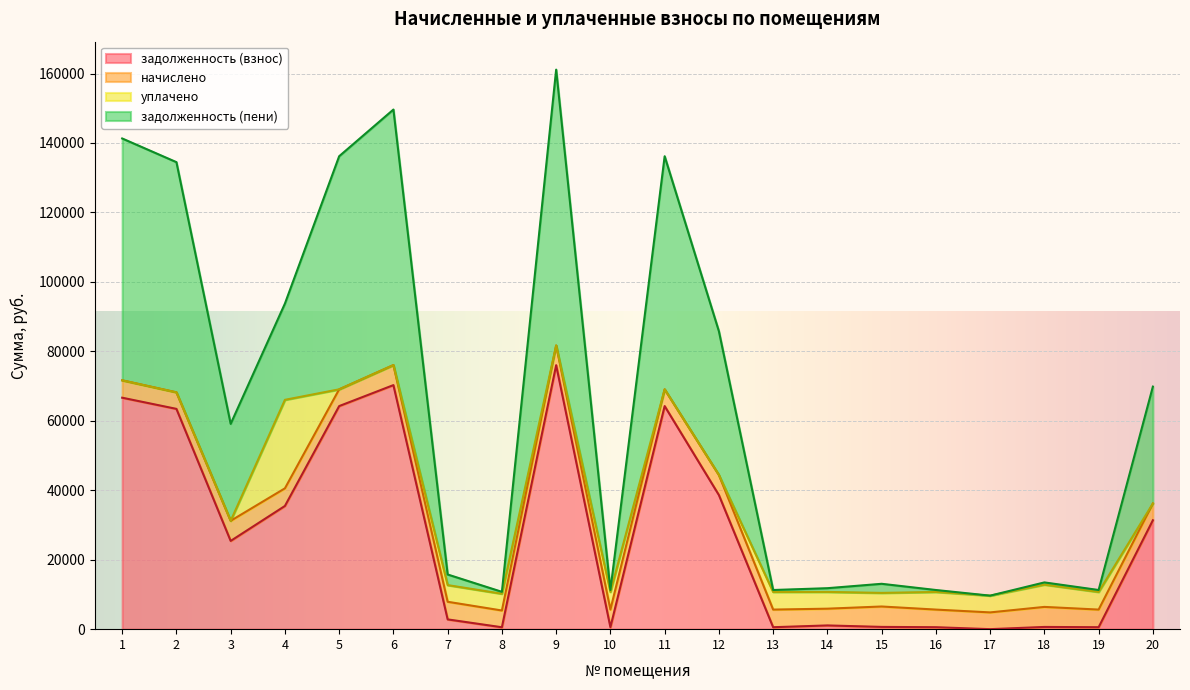

The задолженность (пени) series shows 98857.0 at 2. True or false?

False